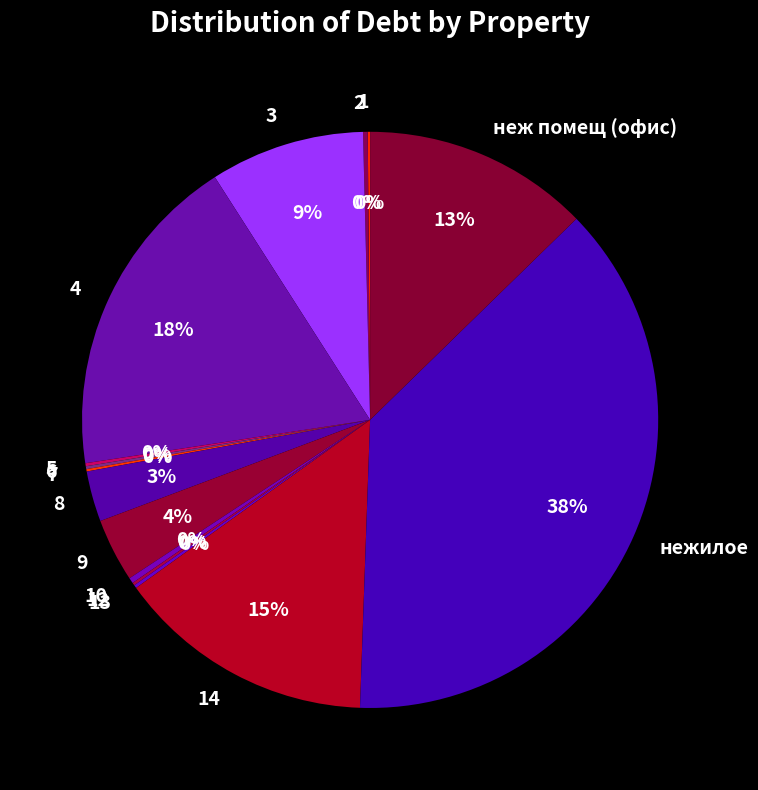

To the nearest percent, what portion does 3 represent?

9%